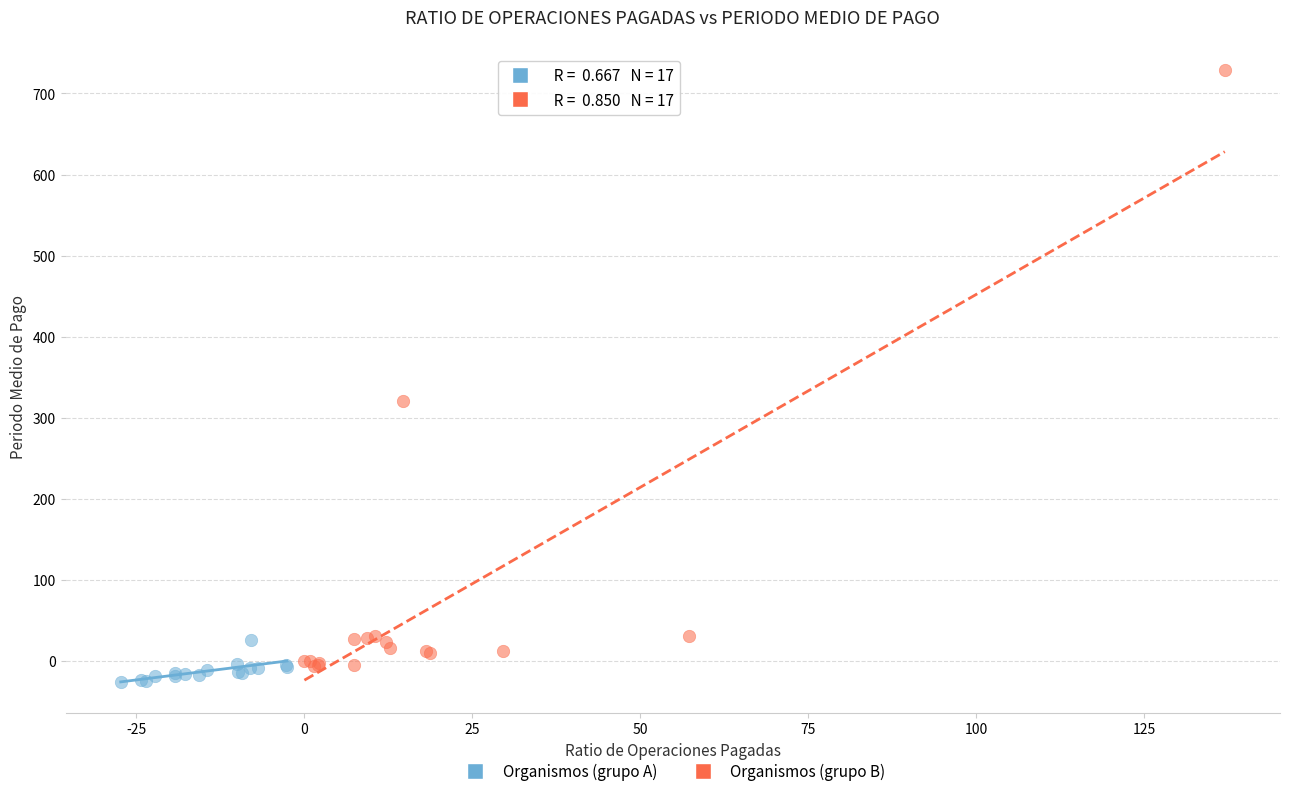

Which series reaches the maximum Y coordinate?

Organismos (grupo B)